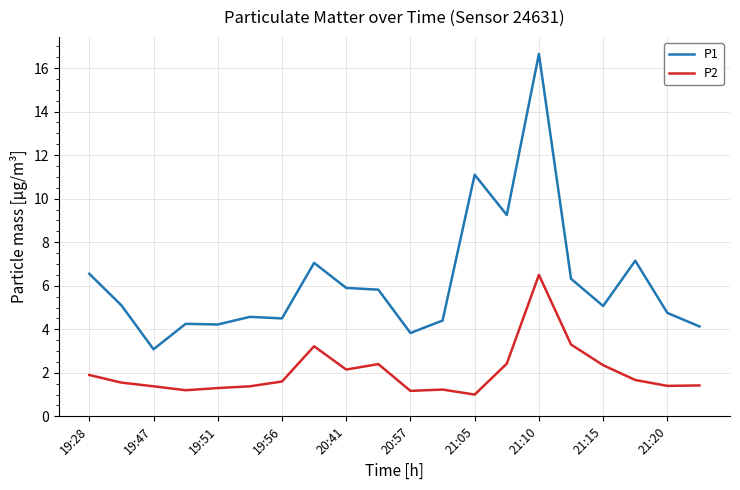

List the series in order of their overall mean, highest first.

P1, P2